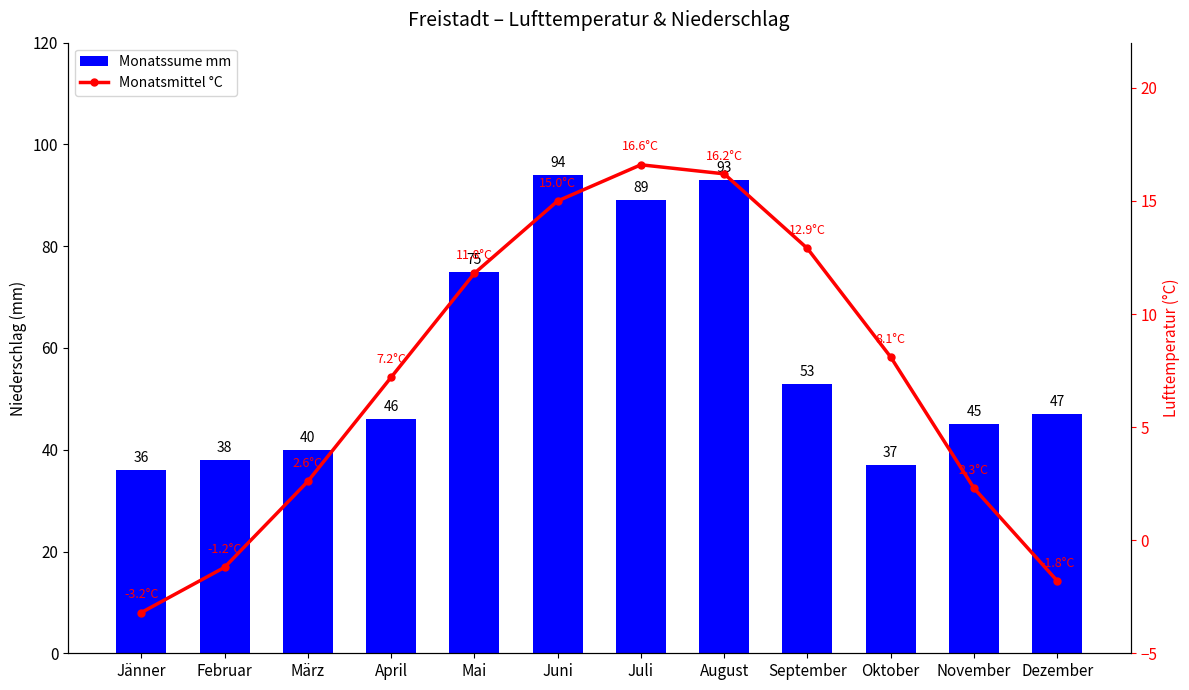

Rank the series at Oktober from highest to lowest value.

Monatssume mm, Monatsmittel °C